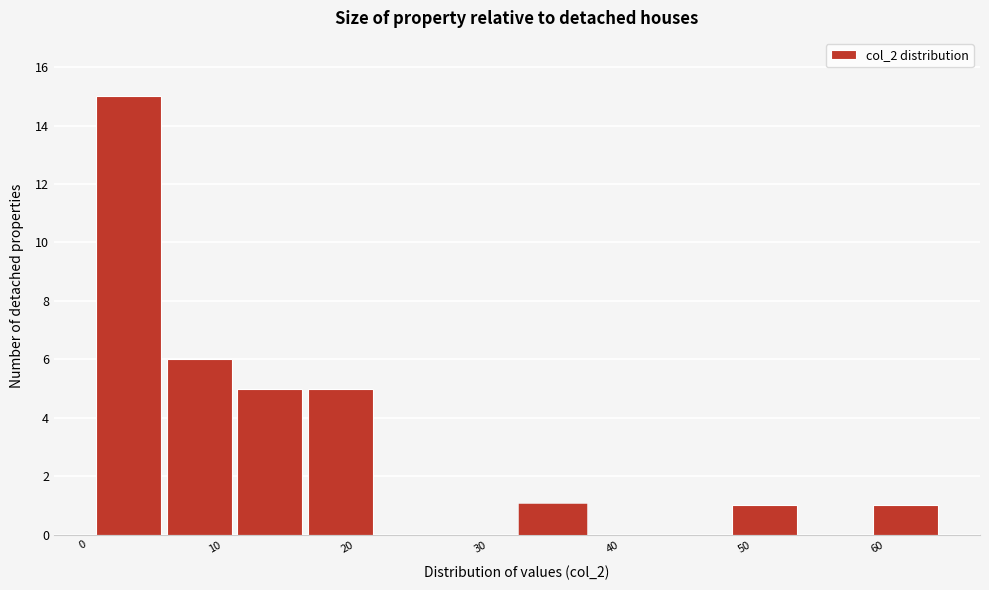

Reading left to right, transcribe this chart: for each bar, give the range it covers on the x-axis and its height. Neither the bar edges nor the heights are printed on the chart, so give them approximately, as read against the axes.

1 to 6: 15
6 to 12: 6
12 to 17: 5
17 to 22: 5
22 to 28: 0
28 to 33: 0
33 to 38: 1
38 to 44: 0
44 to 49: 0
49 to 54: 1
54 to 60: 0
60 to 65: 1